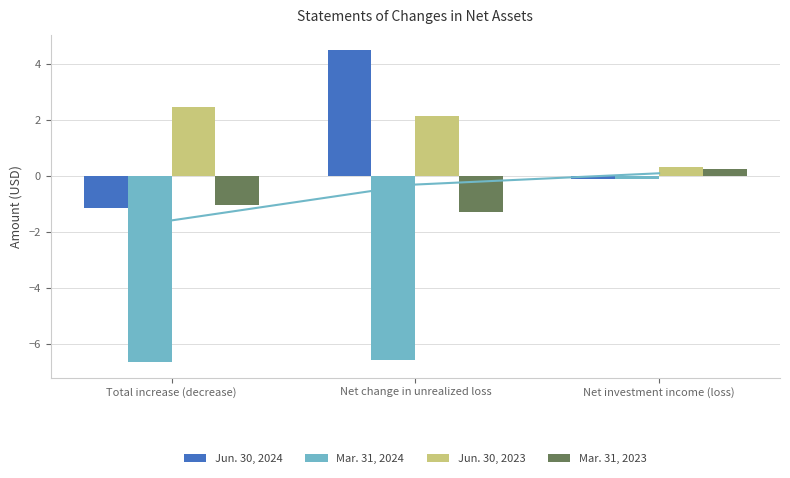

Rank the series by their maximum value, from lowest to highest.

Mar. 31, 2024, Mar. 31, 2023, Jun. 30, 2023, Jun. 30, 2024